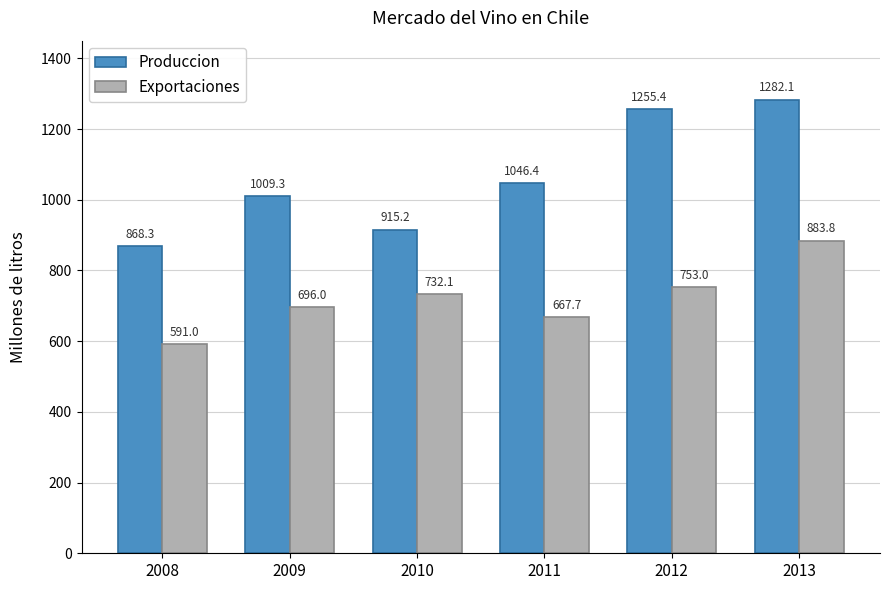

How many bars are there in total?

12